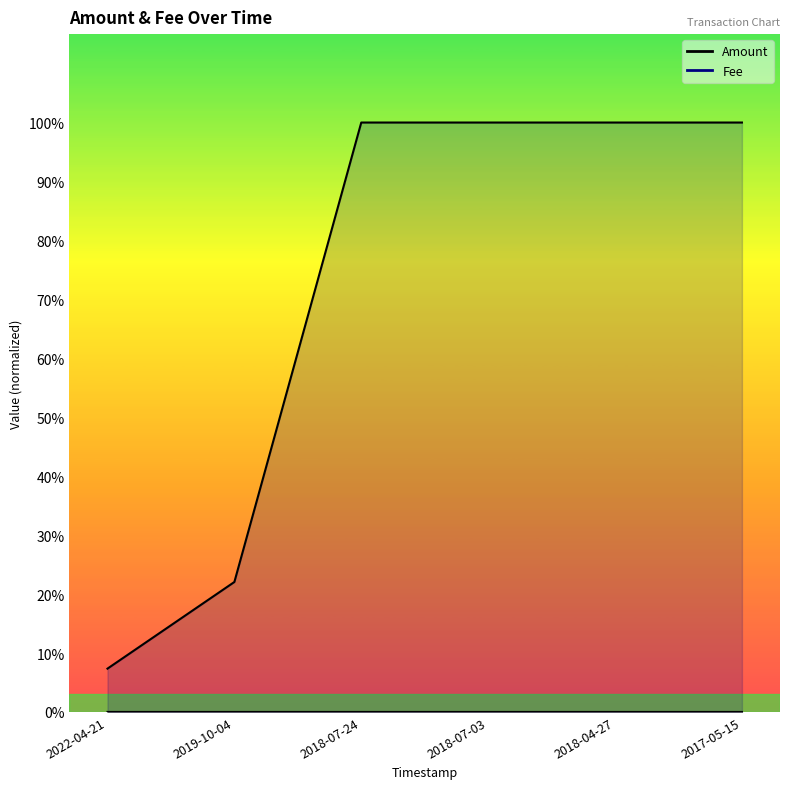

True or false: Amount has more than 2 points higher than both neighbors.

False